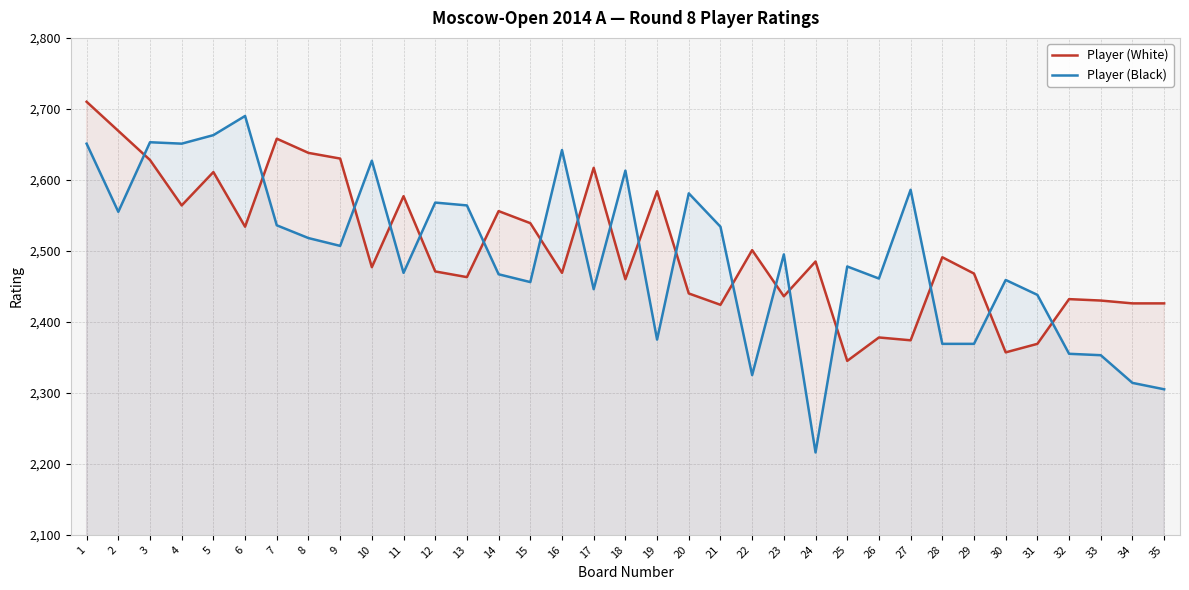

Does the chart have visible grid lines?

Yes